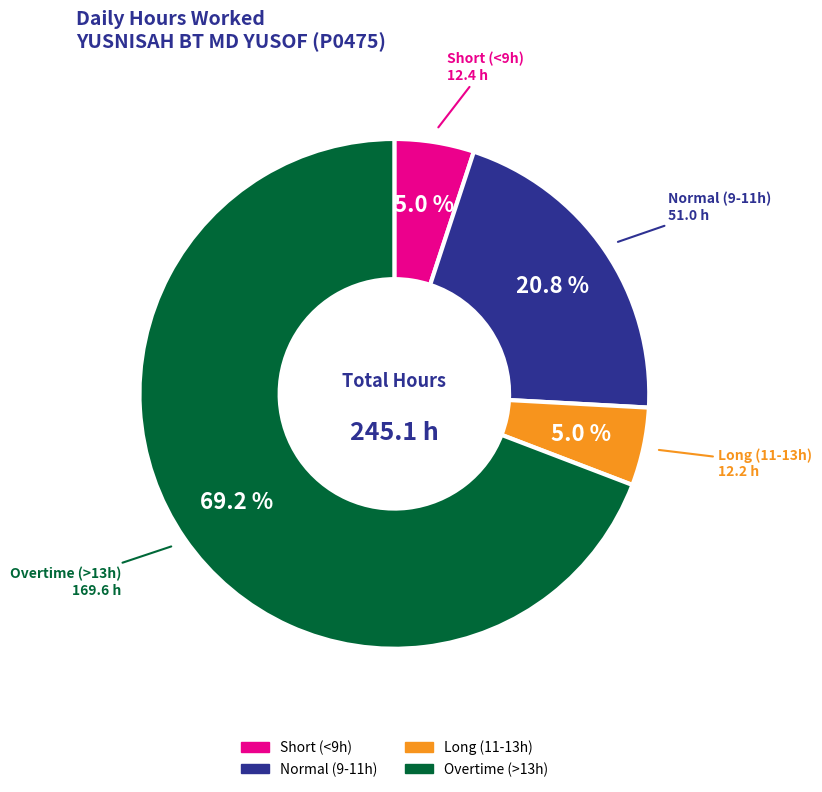

To the nearest percent, what is the average slice percentage?

25%